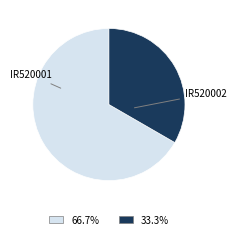

Is IR520001 the majority of the pie?

Yes